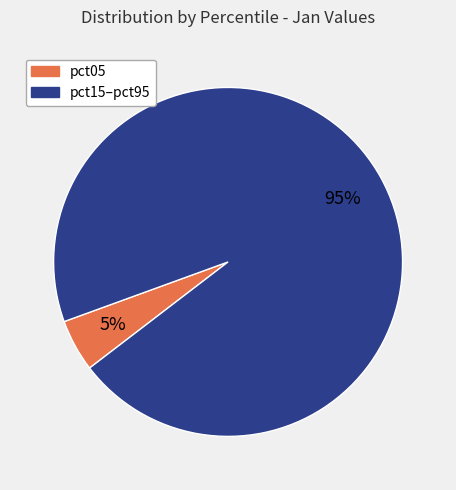

To the nearest percent, what is the difference between the largest and smallest slice percentages?

90%